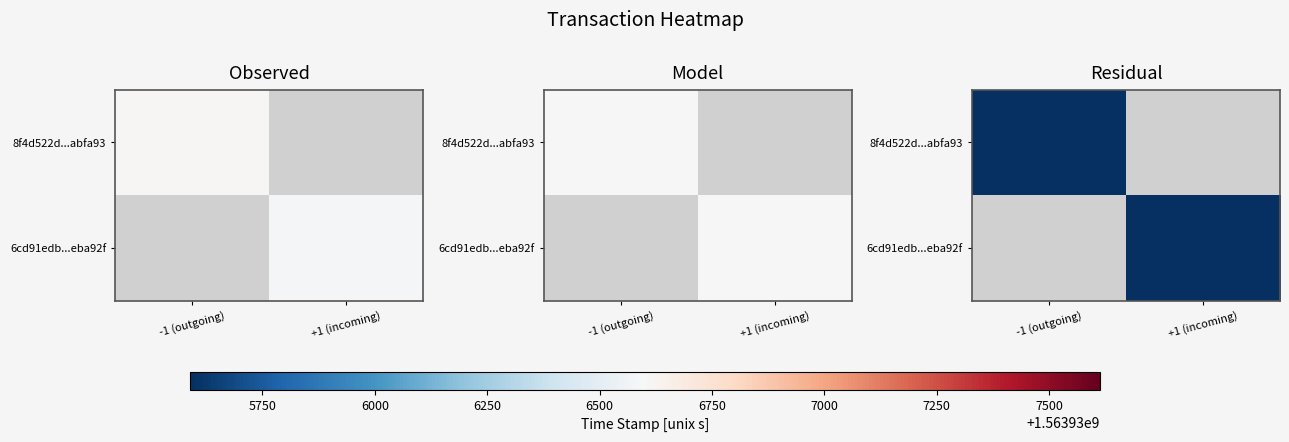

The value of 8f4d522d...abfa93 at -1 (outgoing) is 7.0. True or false?

False